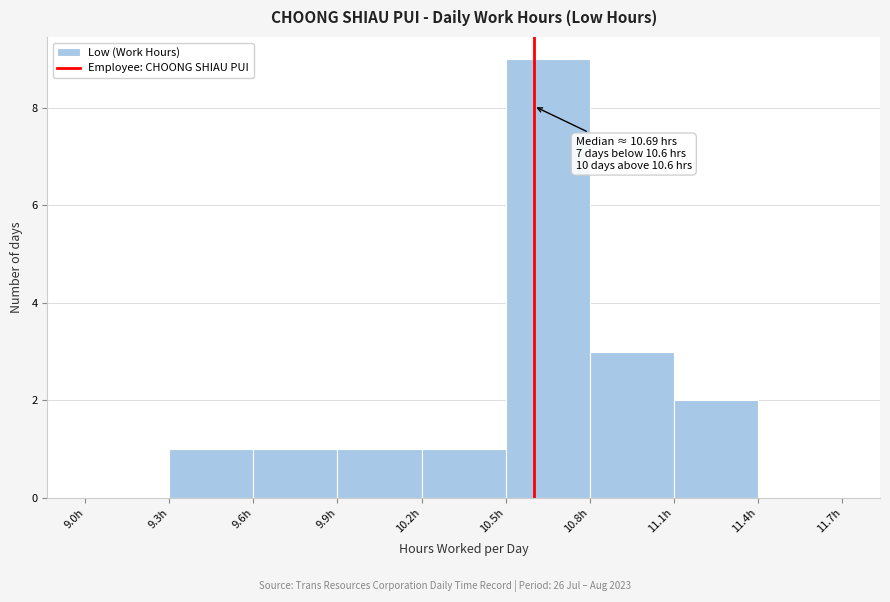

Which range on the x-axis has the tallest bar?

10.5 to 10.8